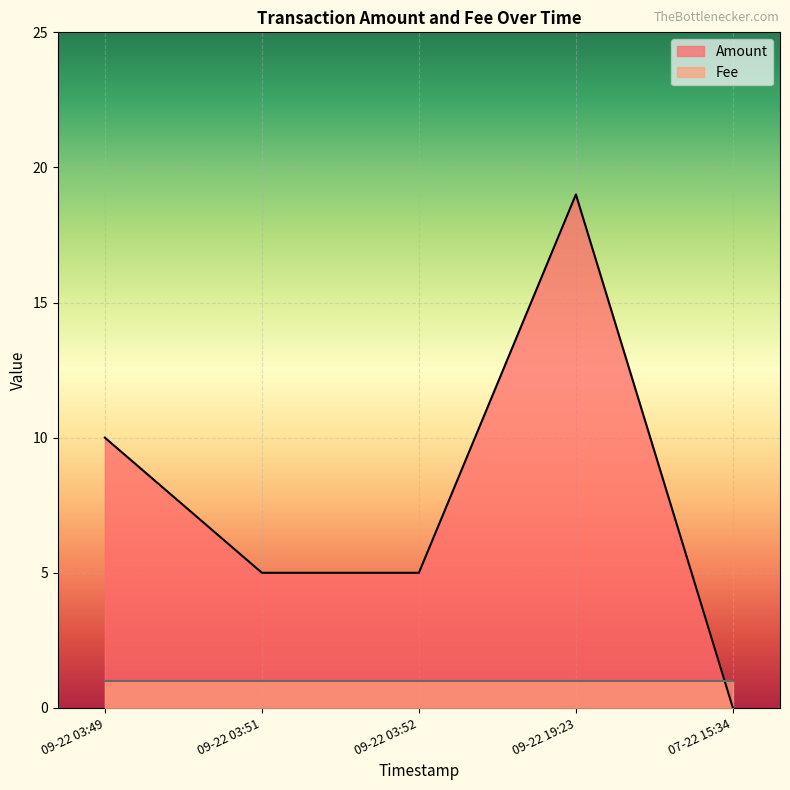

What position from the left is 09-22 03:51?

2